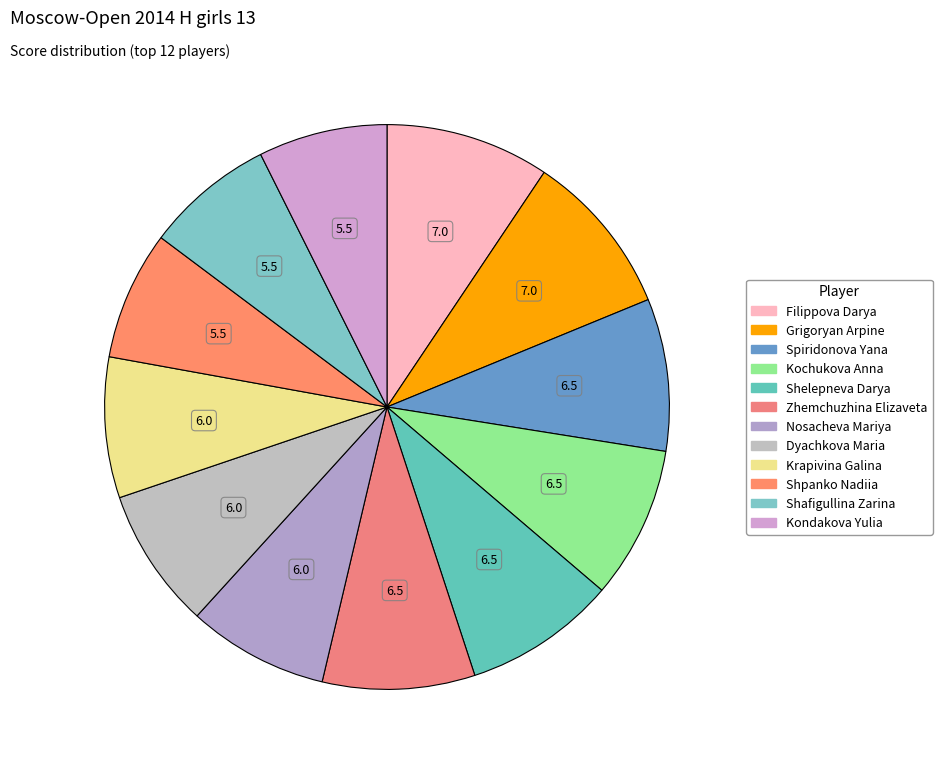

How many segments does this pie chart have?

12